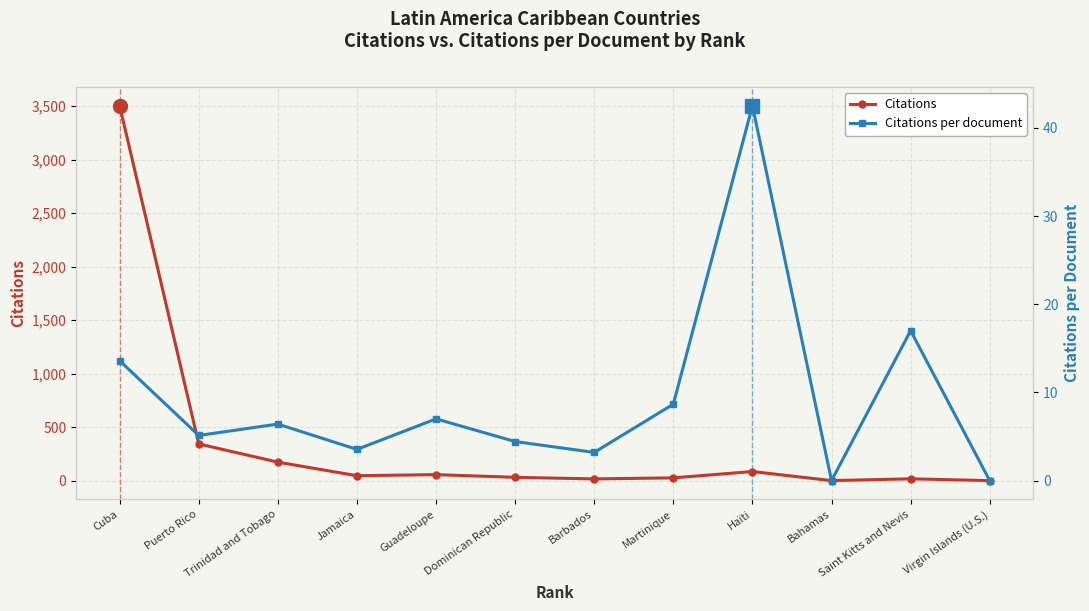

Does the chart display data point markers on the line(s)?

Yes